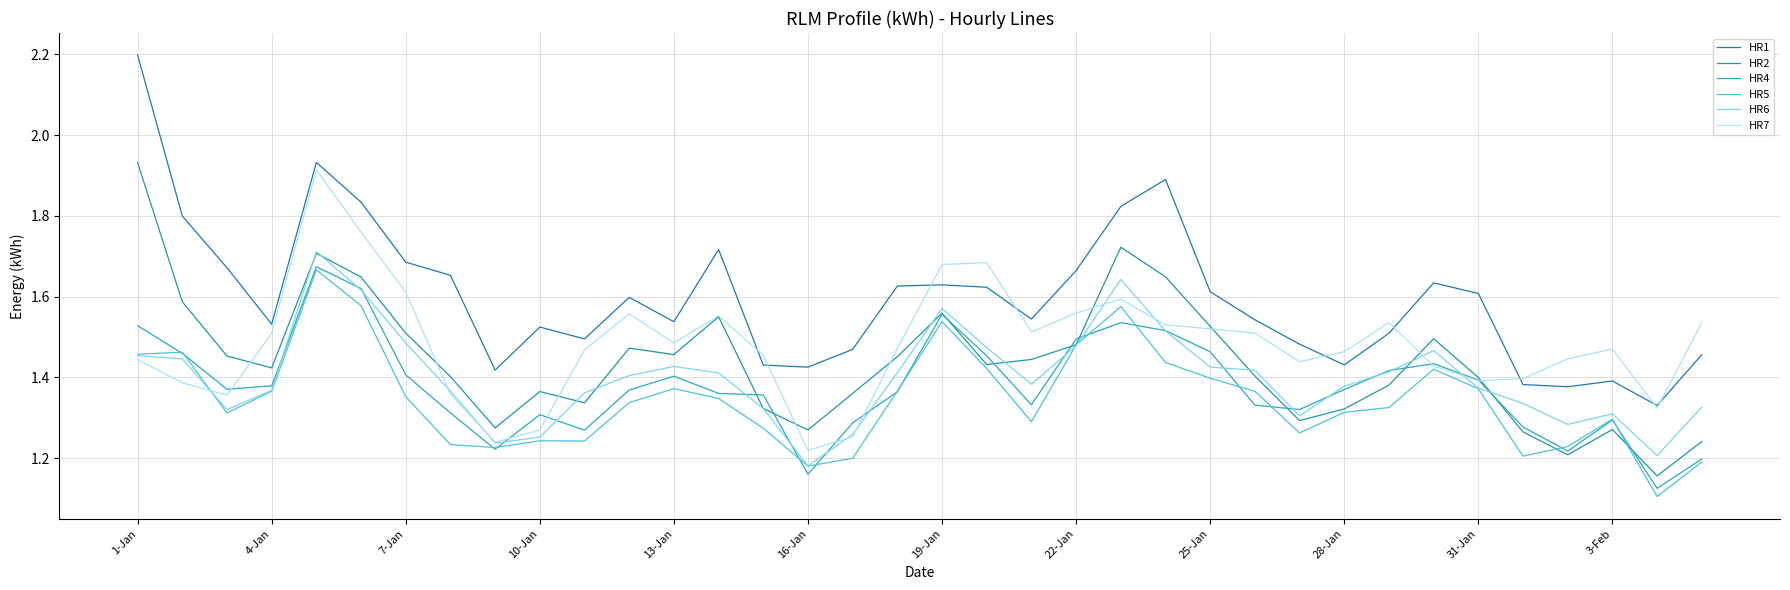

Where do HR5 and HR4 first cross each other?

1-Jan and 4-Jan